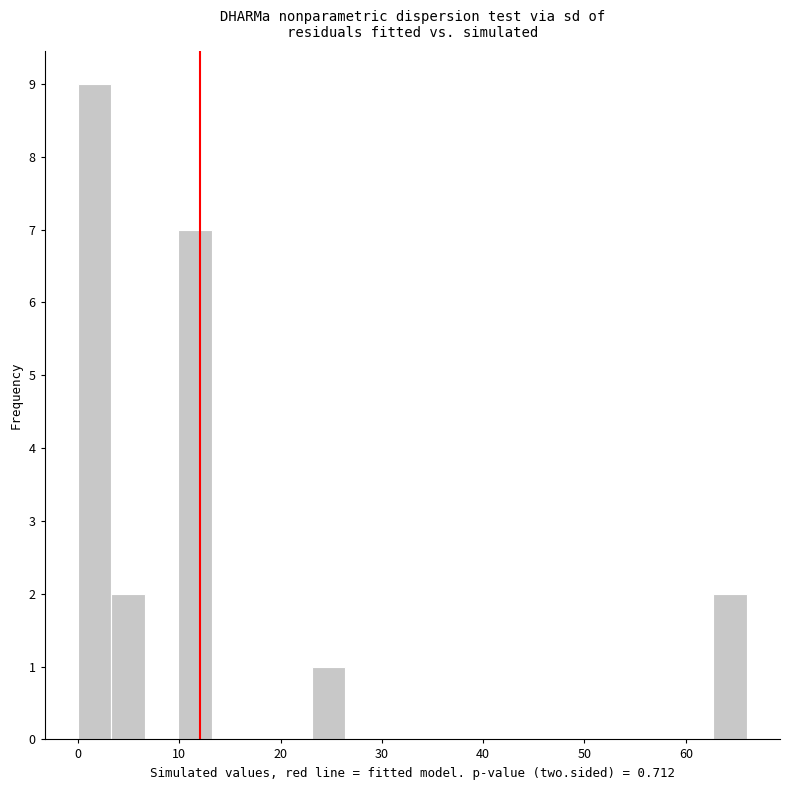

Around what value on the x-axis is the tallest bar? Give the approximate position of its centre, as read against the axis.

2